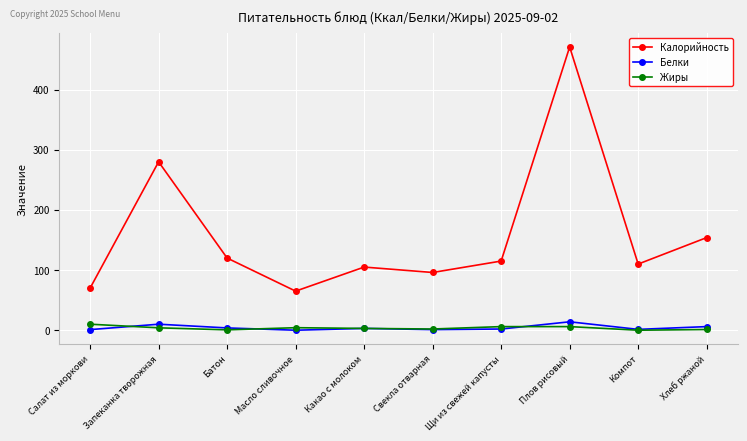

What is the sum of all Жиры values?

37.0